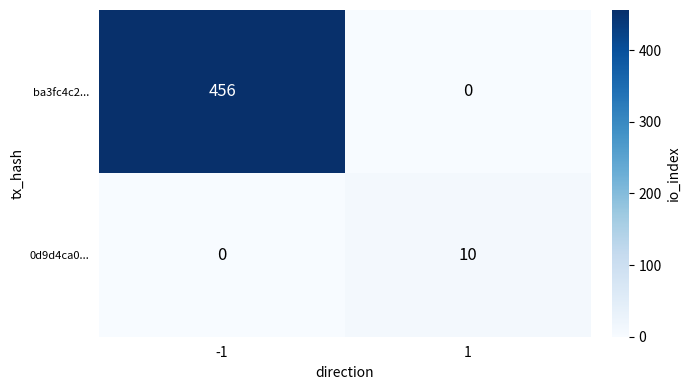

Reading left to right, extract all data points from this chart.

ba3fc4c2...: -1=456	1=0
0d9d4ca0...: -1=0	1=10